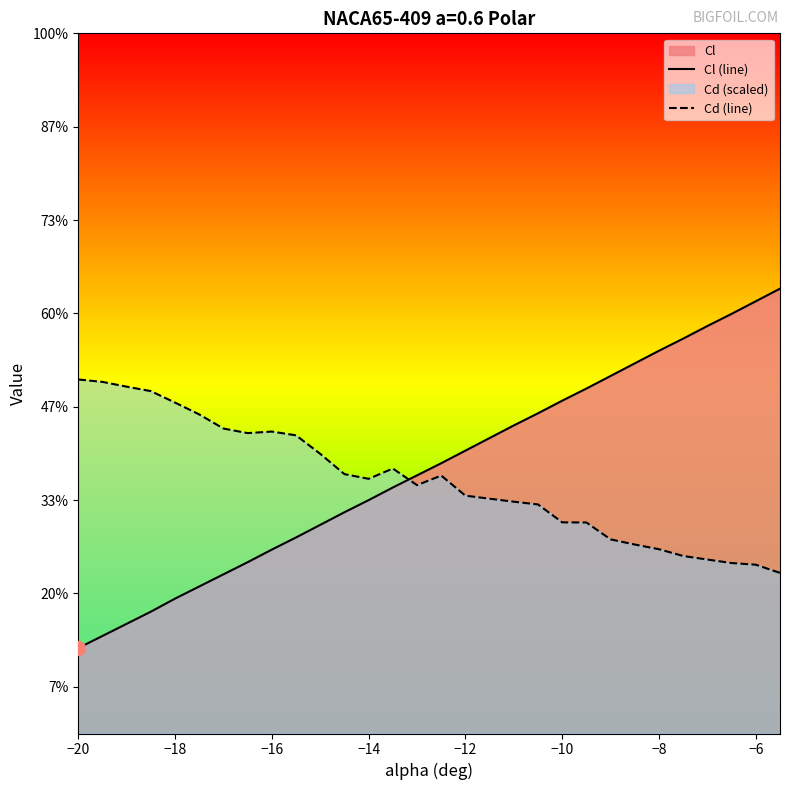

Which series has the widest spread of values?

Cl (line)